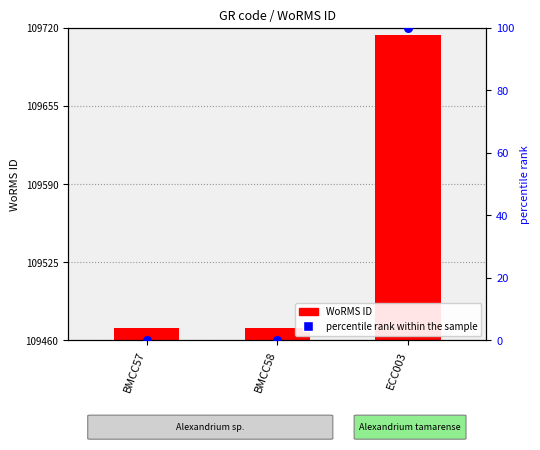

Which series reaches the minimum Y coordinate?

percentile rank within the sample